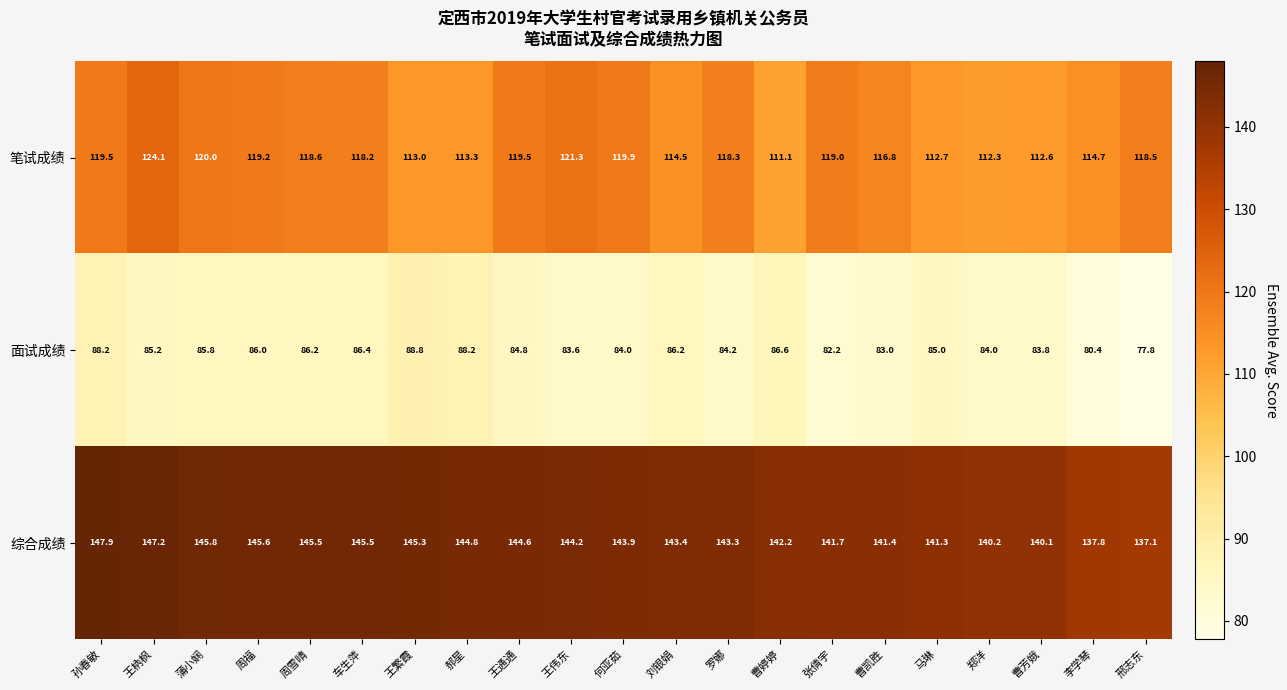

What value does the 综合成绩 series have at 王伟东?

144.2